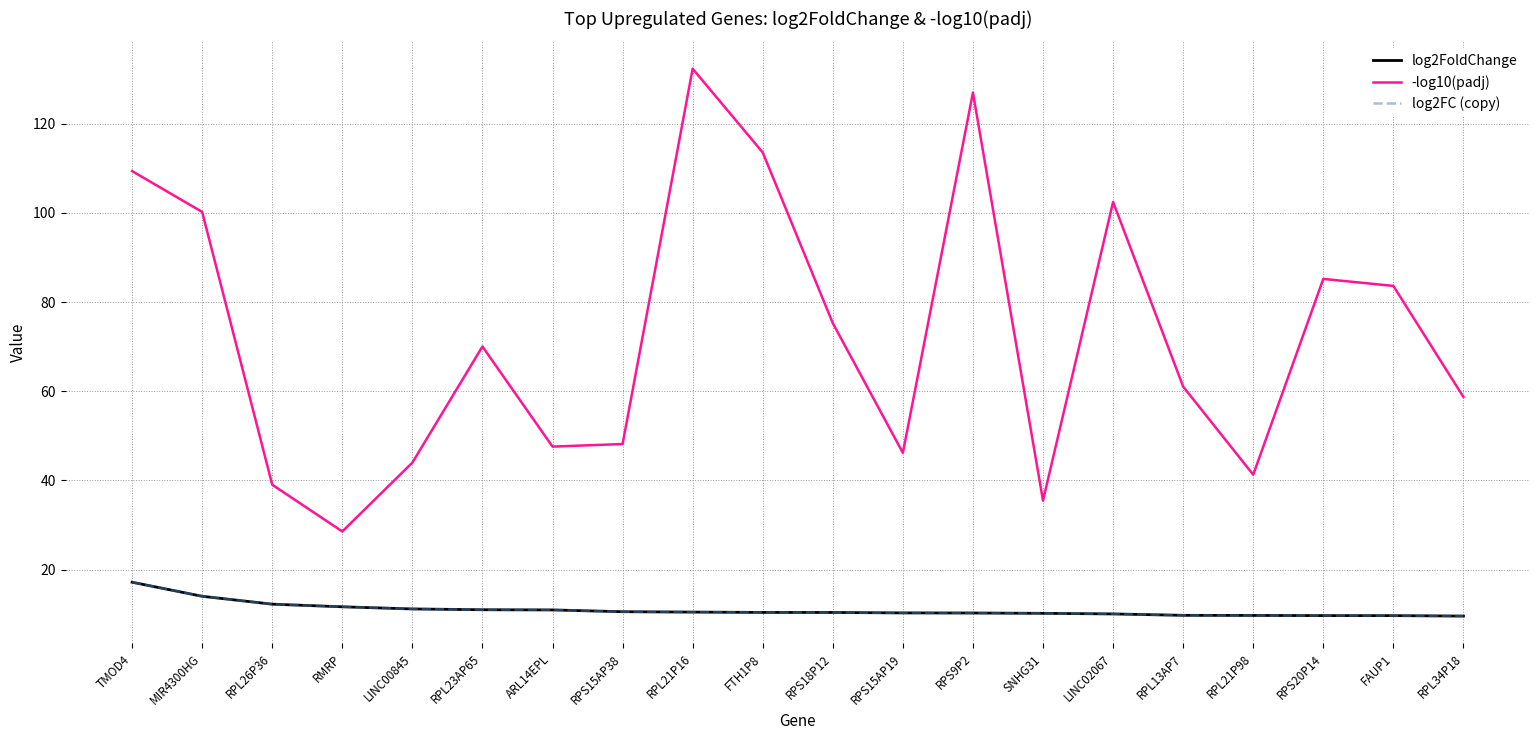

What is the total value across all series at LINC00845?

66.4